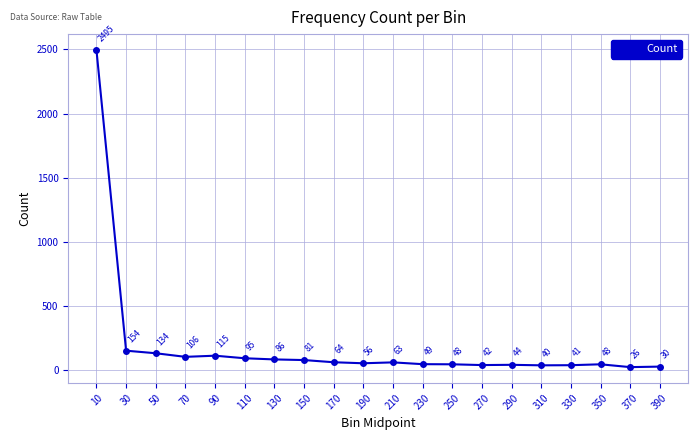

What is the minimum value shown in the chart?

26